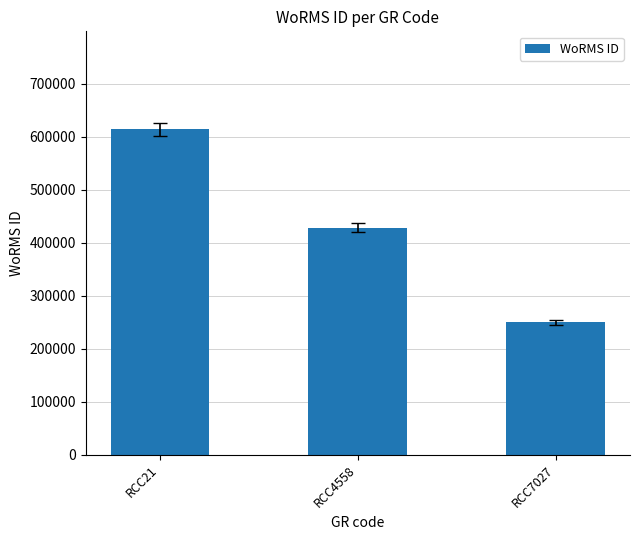

True or false: the data shows 614694 at RCC21.

True